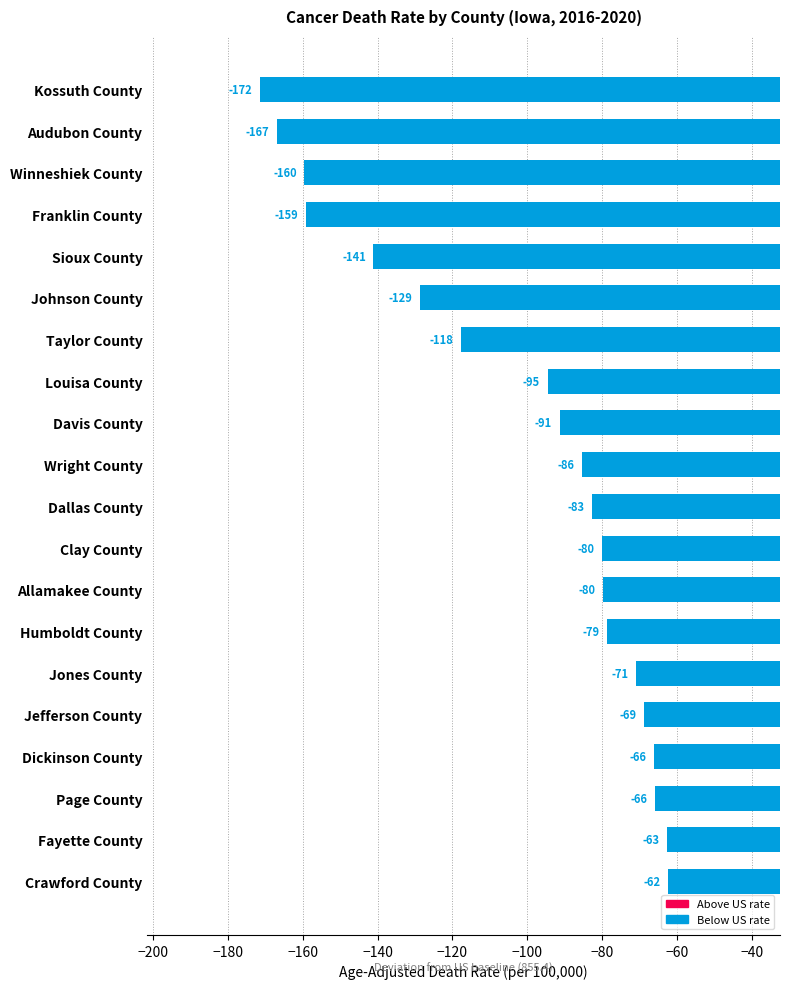

What is the greatest value displayed?

-62.5